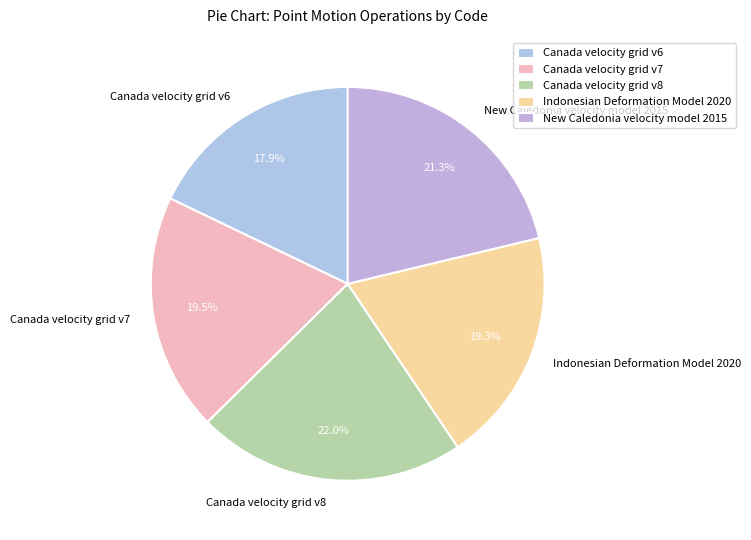

What percentage is the Canada velocity grid v8 slice, to the nearest percent?

22%